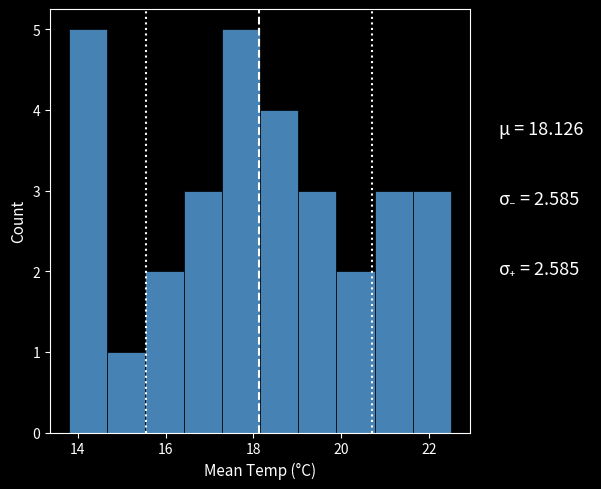

Reading left to right, transcribe this chart: for each bar, give the range it covers on the x-axis and its height. Neither the bar edges nor the heights are printed on the chart, so give them approximately, as read against the axes.

13.8 to 14.6: 5
14.6 to 15.6: 1
15.6 to 16.4: 2
16.4 to 17.2: 3
17.2 to 18.2: 5
18.2 to 19.0: 4
19.0 to 19.8: 3
19.8 to 20.8: 2
20.8 to 21.6: 3
21.6 to 22.6: 3